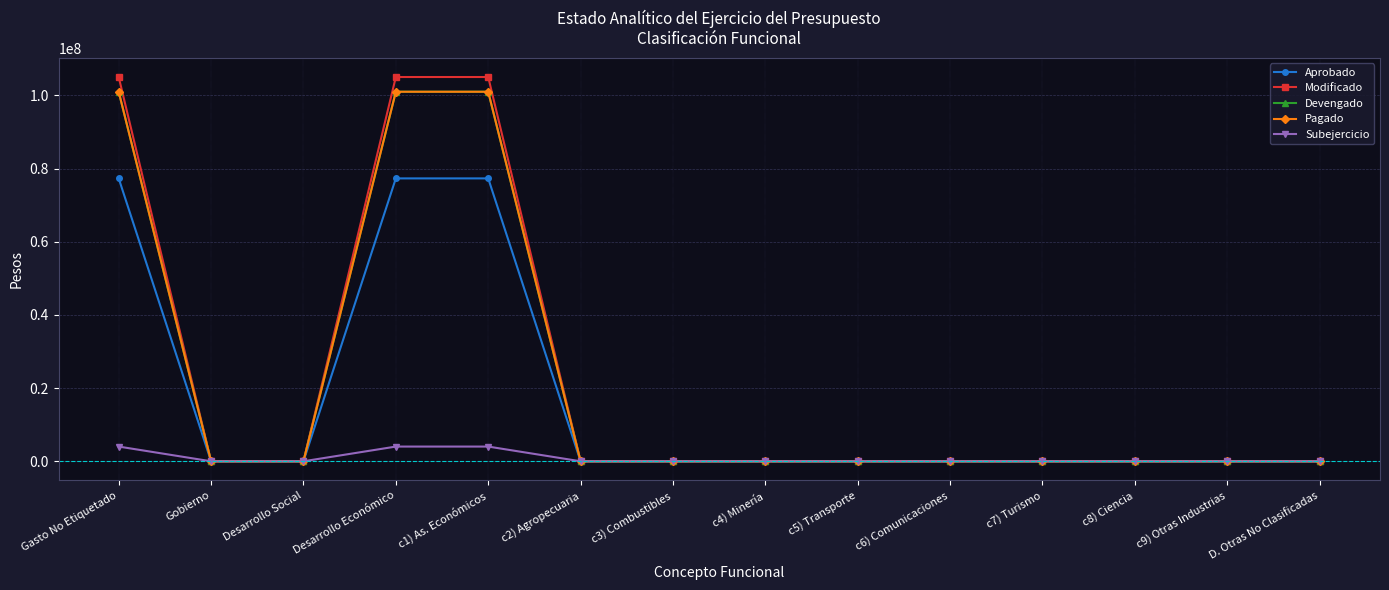

Is this an area chart (filled region under the line)?

No